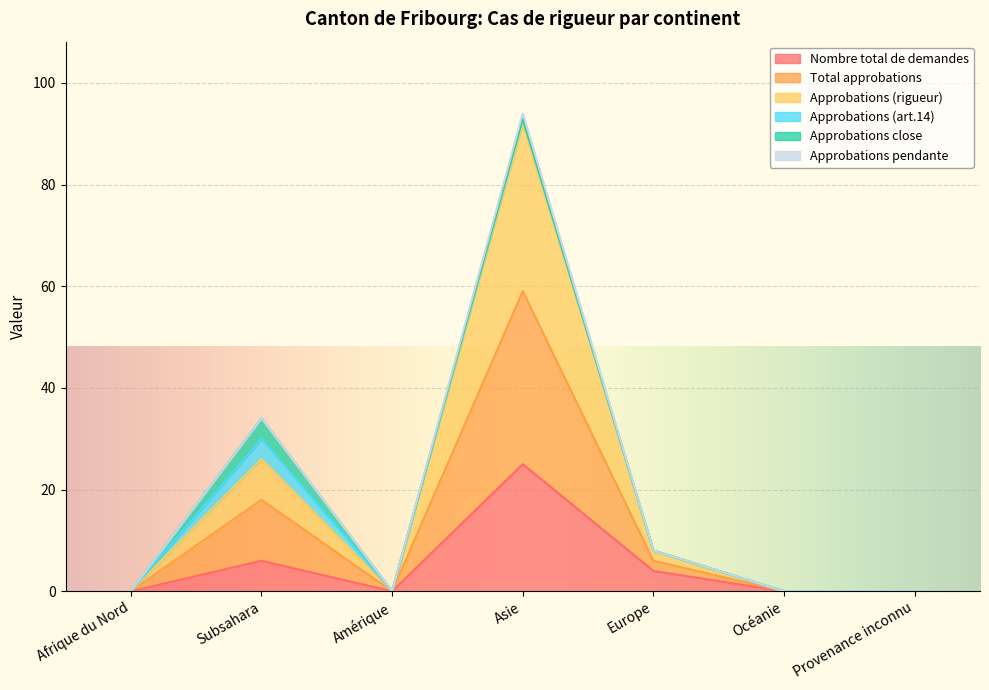

What is the highest value of the Nombre total de demandes series?

25